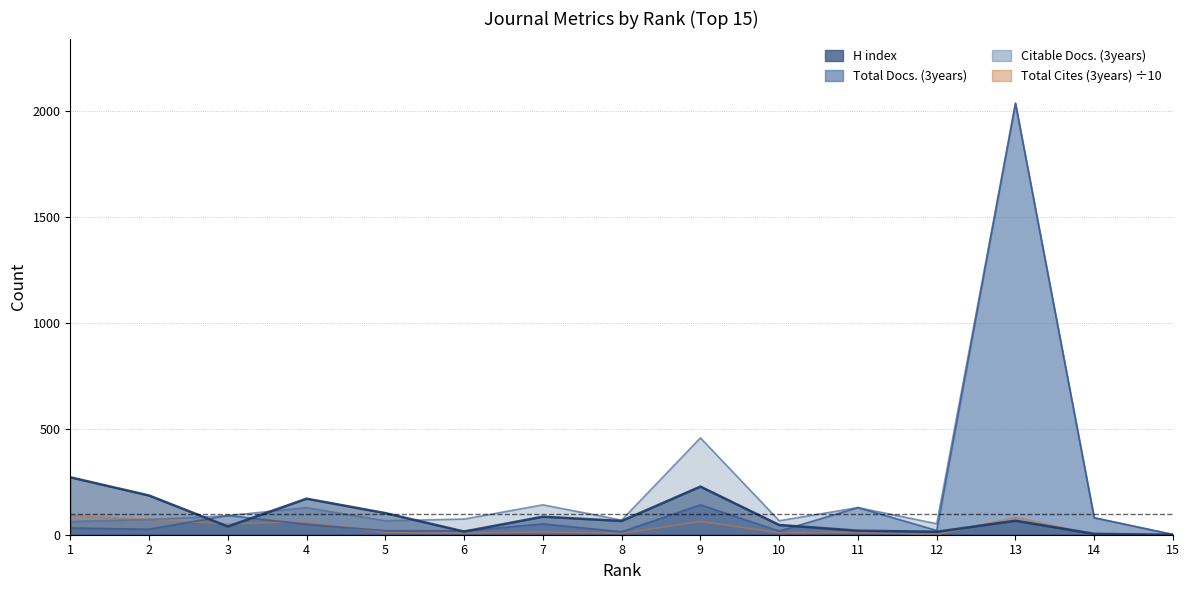

The value of Citable Docs. (3years) at 10 is 16.0. True or false?

False